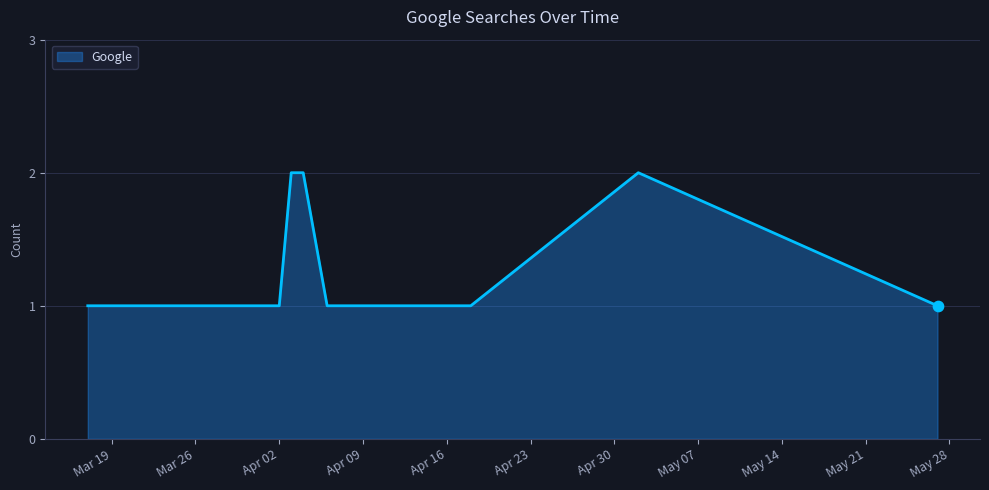

How many lines are shown in the chart?

1